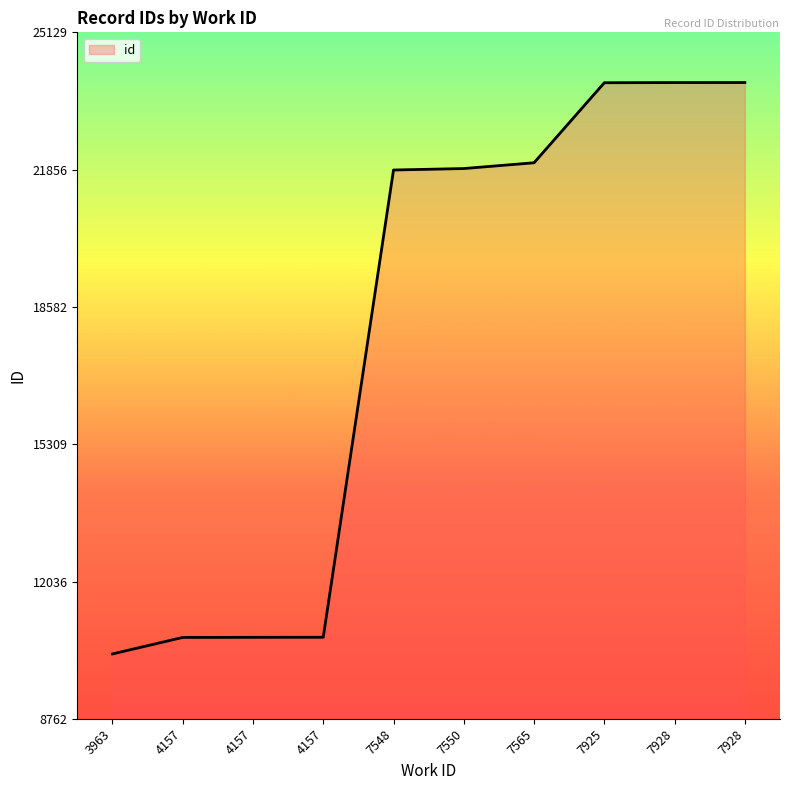

How many lines are shown in the chart?

1